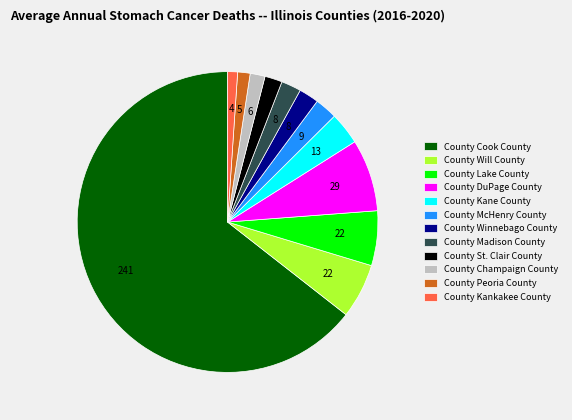

What is the largest slice in the pie chart?

County Cook County